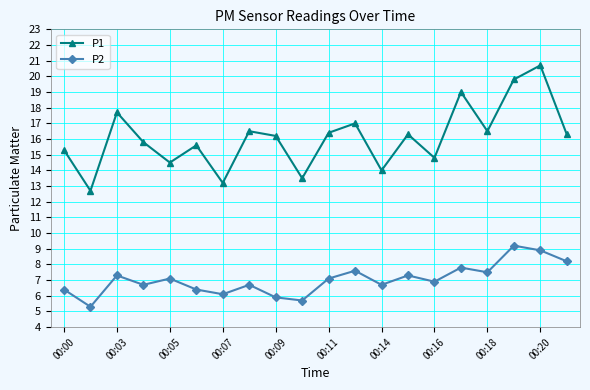

What is the value of the P2 point at the 11th from the left?

7.1